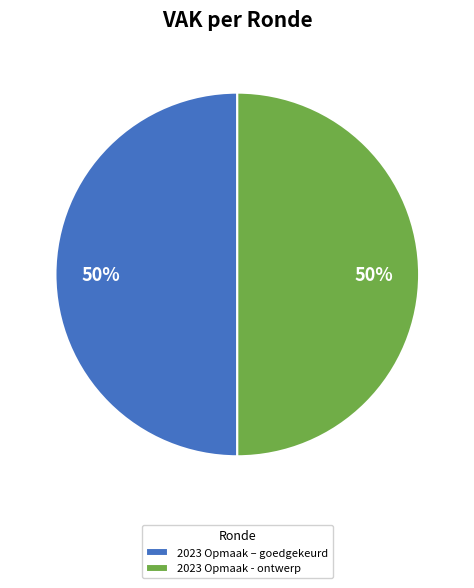

What is the ratio of the value at 2023 Opmaak - ontwerp to the value at 2023 Opmaak – goedgekeurd?

1.0